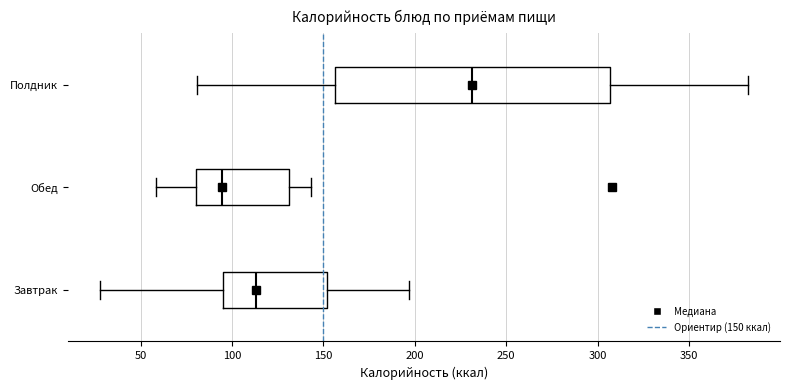

Comparing the boxes themselves (not the whiskers), which one is the widest?

Полдник